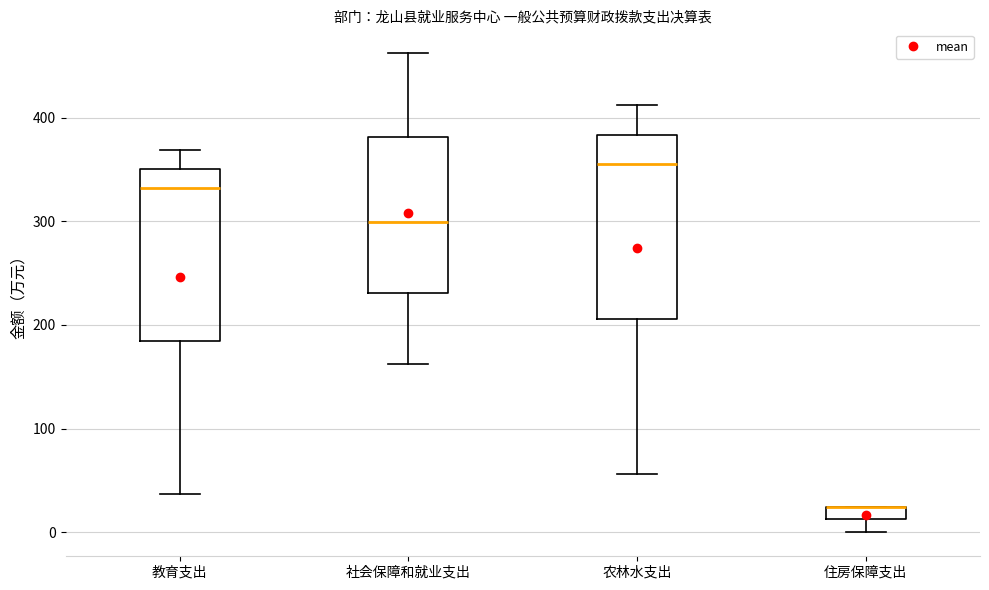

Where does the median line of the box for 社会保障和就业支出 sit on the y-axis? The values are not printed on the chart, so give them approximately, as read against the axis.

300